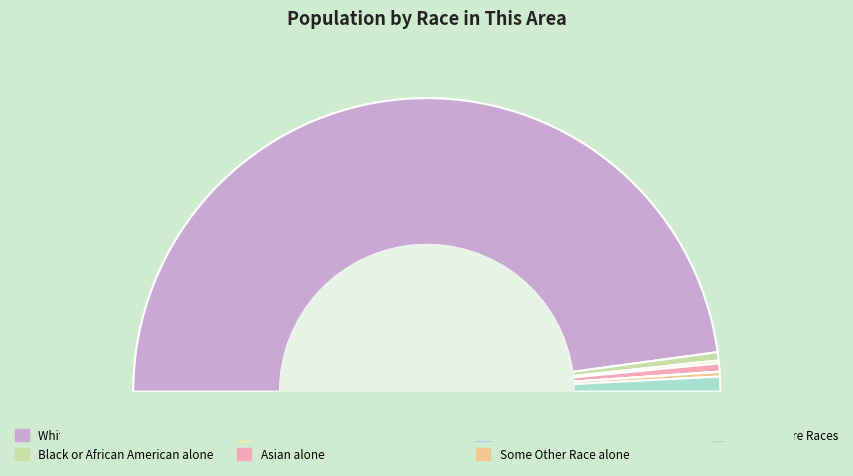

Rank the categories by value from lowest to highest.

Native Hawaiian and Other Pacific, American Indian and Alaska Native, Some Other Race alone, Asian alone, Black or African American alone, Two or More Races, White alone